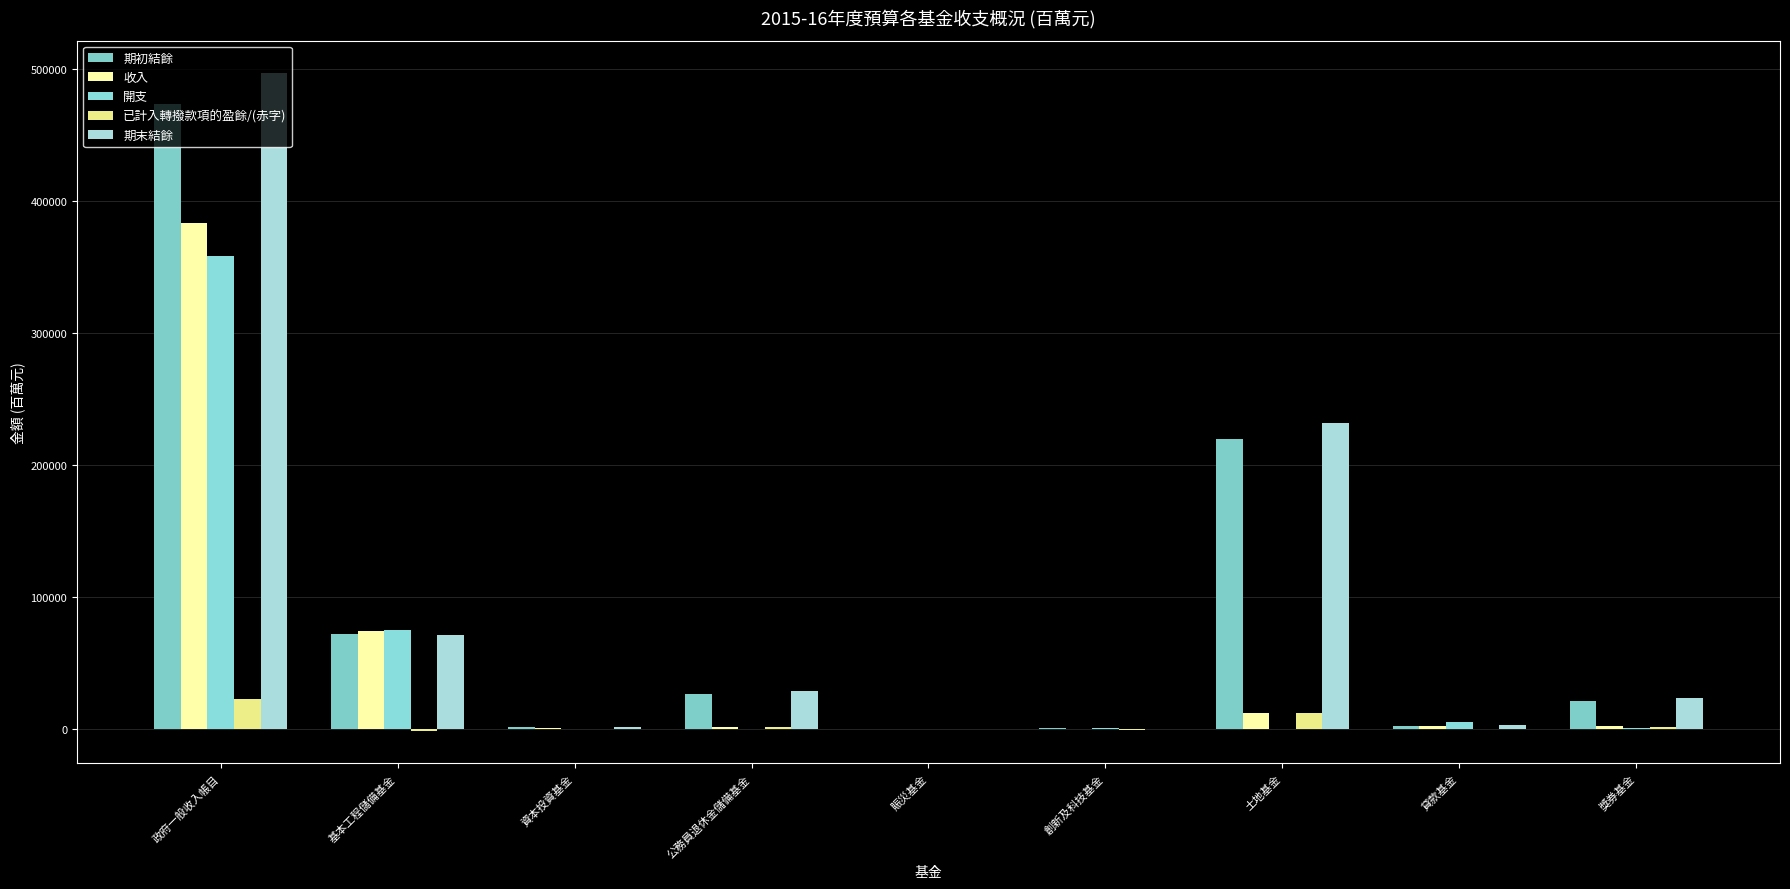

At 賑災基金, list the series in order from largest to smallest.

期末結餘, 已計入轉撥款項的盈餘/(赤字), 期初結餘, 收入, 開支